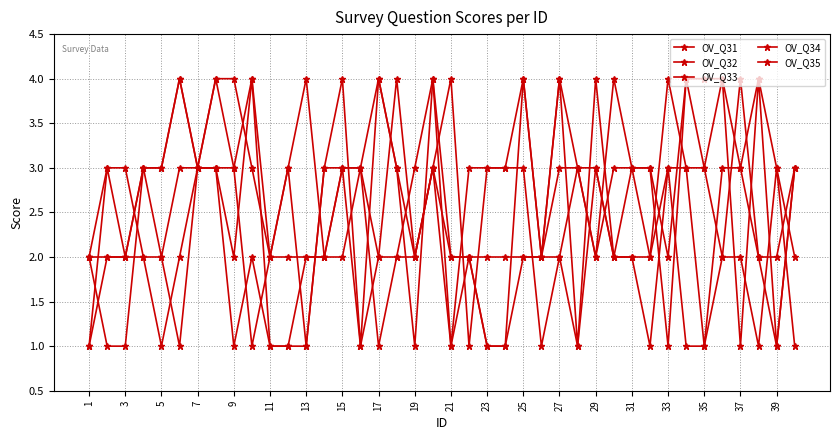

Which series ends up on top after the final intersection of OV_Q34 and OV_Q35?

OV_Q35